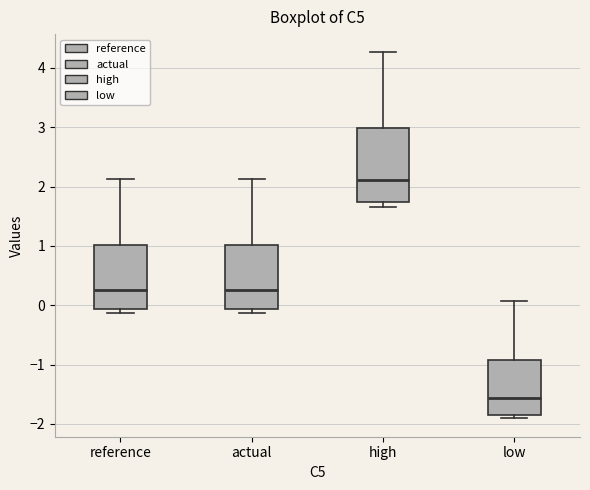

Reading left to right, read every box against the y-axis: the position of its median line, the range the box covers, and the ends of its whiskers. The values are not printed on the chart, so give them approximately, as read against the axis.

reference: median 0.3, box -0.1 to 1.0, whiskers -0.1 (just below the box's lower edge) to 2.1
actual: median 0.3, box -0.1 to 1.0, whiskers -0.1 (just below the box's lower edge) to 2.1
high: median 2.1, box 1.7 to 3.0, whiskers 1.7 (just below the box's lower edge) to 4.3
low: median -1.6, box -1.9 to -0.9, whiskers -1.9 (just below the box's lower edge) to 0.1